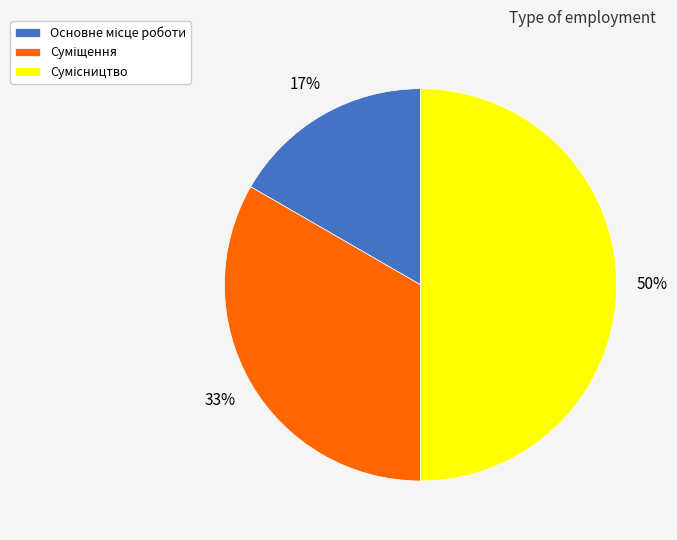

To the nearest percent, what is the difference between the largest and smallest slice percentages?

33%